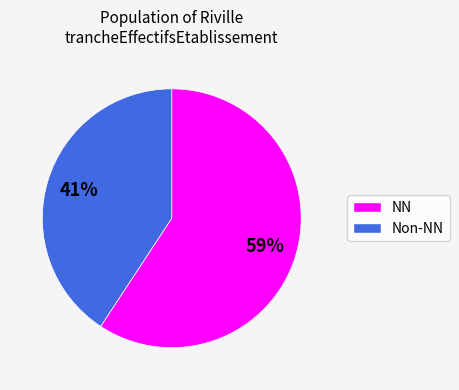

To the nearest percent, what is the average slice percentage?

50%